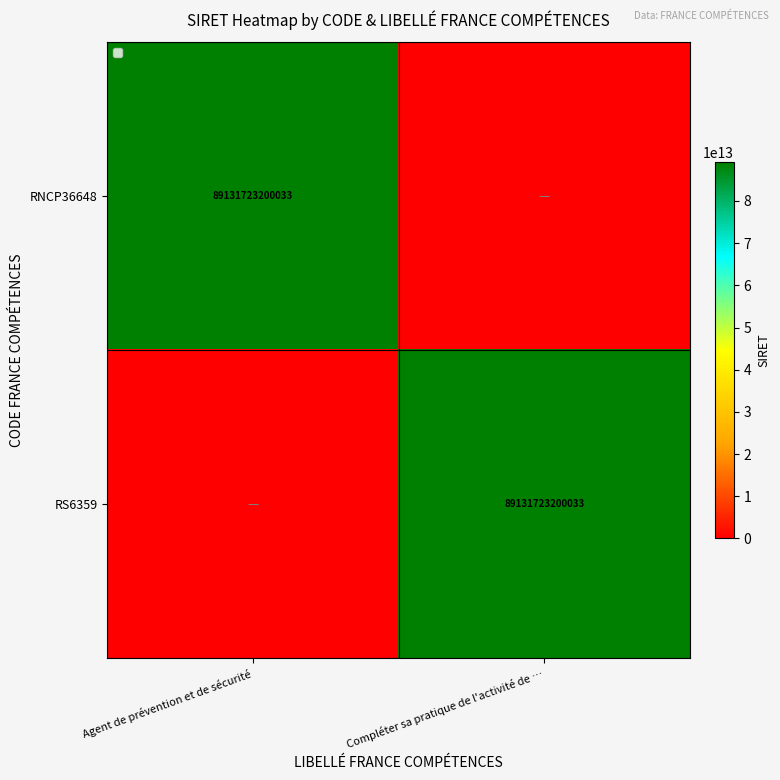

The RS6359 series shows 89131723200033 at Compléter sa pratique de l'activité de …. True or false?

True